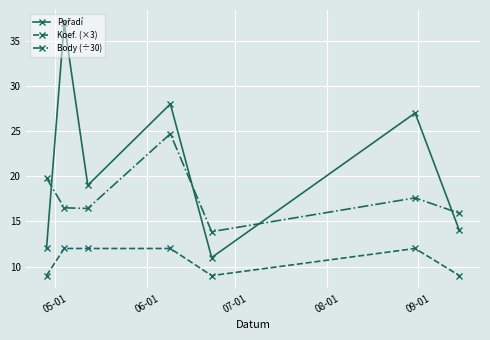

What is the average value of the Koef. (×3) series?

10.7